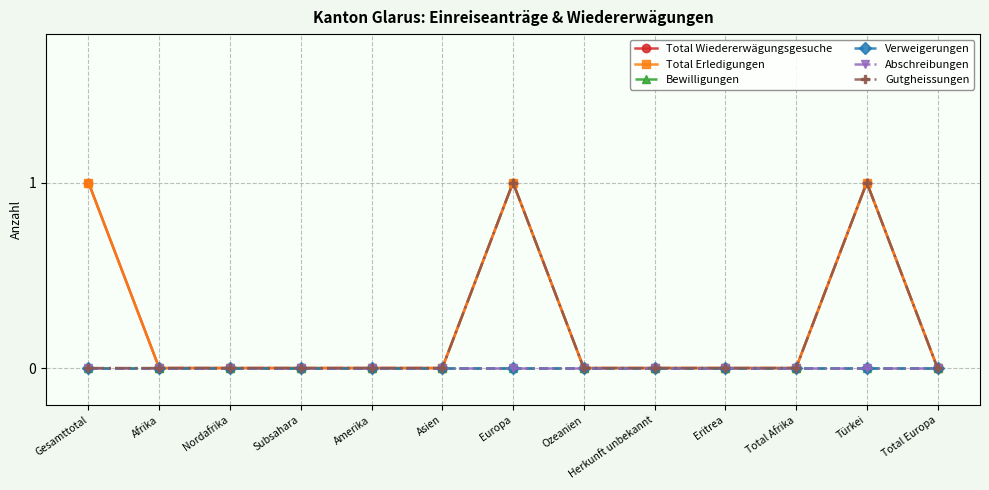

Reading left to right, transcribe all the data shown in this chart.

Total Wiedererwägungsgesuche: Gesamttotal=1	Afrika=0	Nordafrika=0	Subsahara=0	Amerika=0	Asien=0	Europa=1	Ozeanien=0	Herkunft unbekannt=0	Eritrea=0	Total Afrika=0	Türkei=1	Total Europa=0
Total Erledigungen: Gesamttotal=1	Afrika=0	Nordafrika=0	Subsahara=0	Amerika=0	Asien=0	Europa=1	Ozeanien=0	Herkunft unbekannt=0	Eritrea=0	Total Afrika=0	Türkei=1	Total Europa=0
Bewilligungen: Gesamttotal=0	Afrika=0	Nordafrika=0	Subsahara=0	Amerika=0	Asien=0	Europa=0	Ozeanien=0	Herkunft unbekannt=0	Eritrea=0	Total Afrika=0	Türkei=0	Total Europa=0
Verweigerungen: Gesamttotal=0	Afrika=0	Nordafrika=0	Subsahara=0	Amerika=0	Asien=0	Europa=0	Ozeanien=0	Herkunft unbekannt=0	Eritrea=0	Total Afrika=0	Türkei=0	Total Europa=0
Abschreibungen: Gesamttotal=0	Afrika=0	Nordafrika=0	Subsahara=0	Amerika=0	Asien=0	Europa=0	Ozeanien=0	Herkunft unbekannt=0	Eritrea=0	Total Afrika=0	Türkei=0	Total Europa=0
Gutgheissungen: Gesamttotal=0	Afrika=0	Nordafrika=0	Subsahara=0	Amerika=0	Asien=0	Europa=1	Ozeanien=0	Herkunft unbekannt=0	Eritrea=0	Total Afrika=0	Türkei=1	Total Europa=0